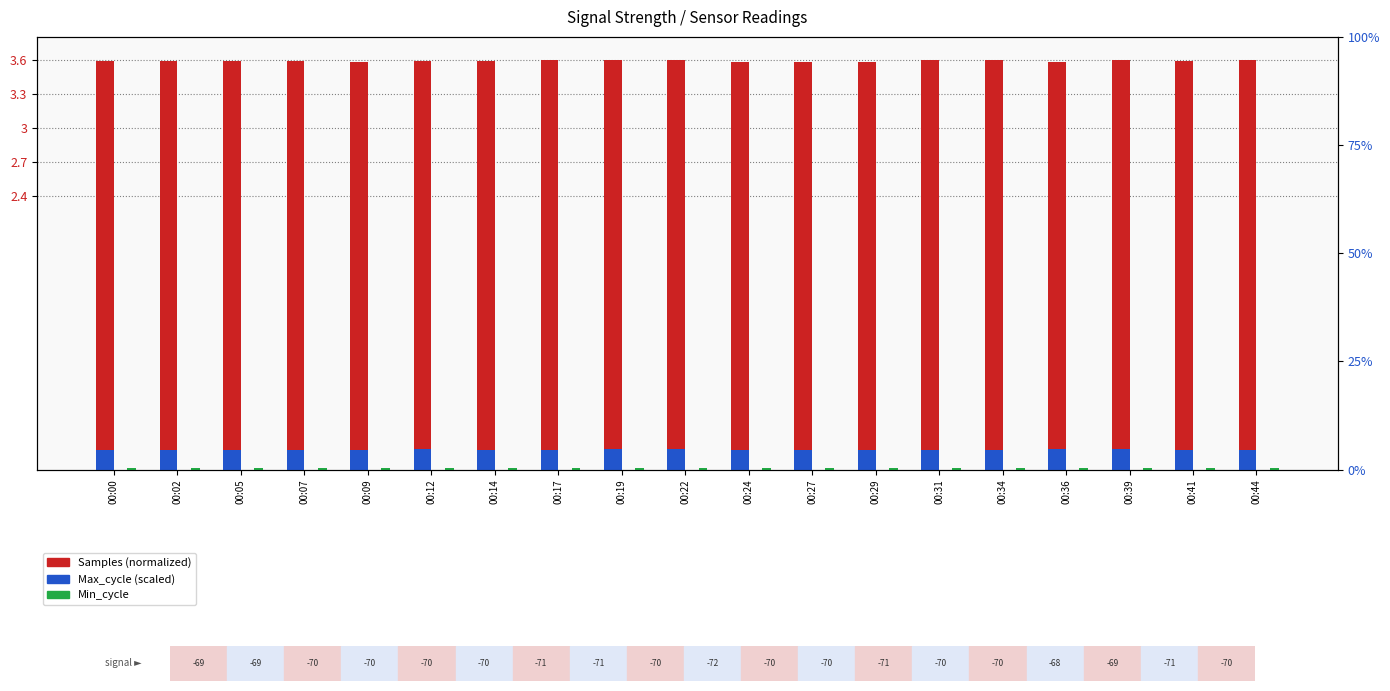

Reading left to right, transcribe all the data shown in this chart.

Samples: 3.6	3.6	3.6	3.6	3.6	3.6	3.6	3.6	3.6	3.6	3.6	3.6	3.6	3.6	3.6	3.6	3.6	3.6	3.6
Max_cycle: 0.2	0.2	0.2	0.2	0.2	0.2	0.2	0.2	0.2	0.2	0.2	0.2	0.2	0.2	0.2	0.2	0.2	0.2	0.2
Min_cycle: 0.0	0.0	0.0	0.0	0.0	0.0	0.0	0.0	0.0	0.0	0.0	0.0	0.0	0.0	0.0	0.0	0.0	0.0	0.0